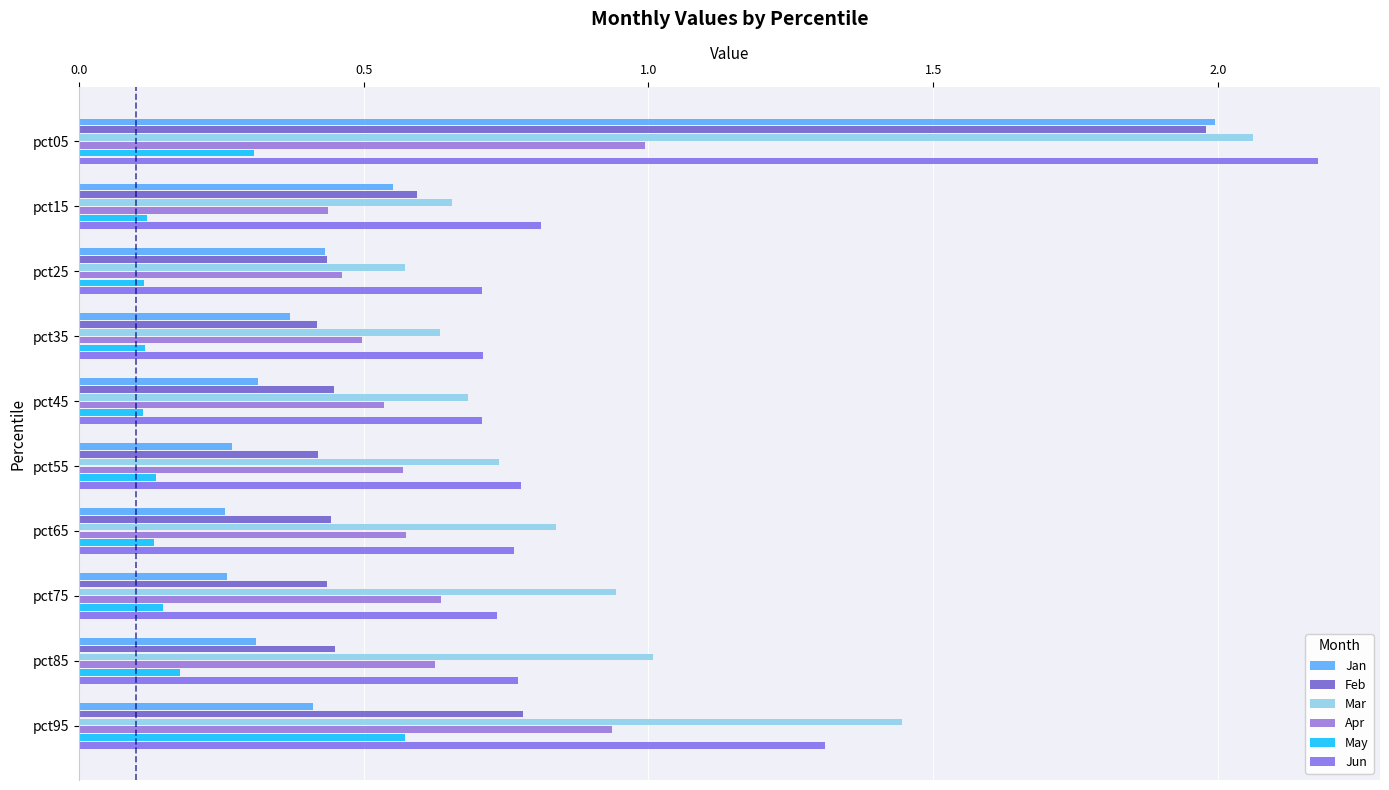

How many data points does each series have?

10